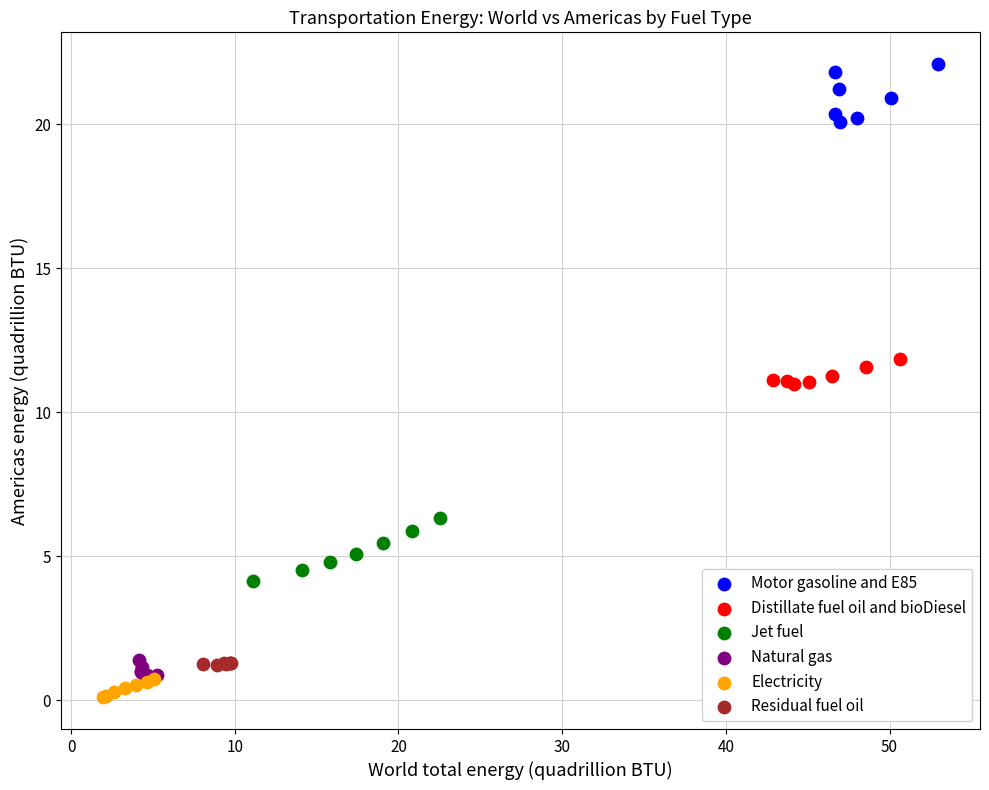

Which series contains the lowest Y value?

Electricity